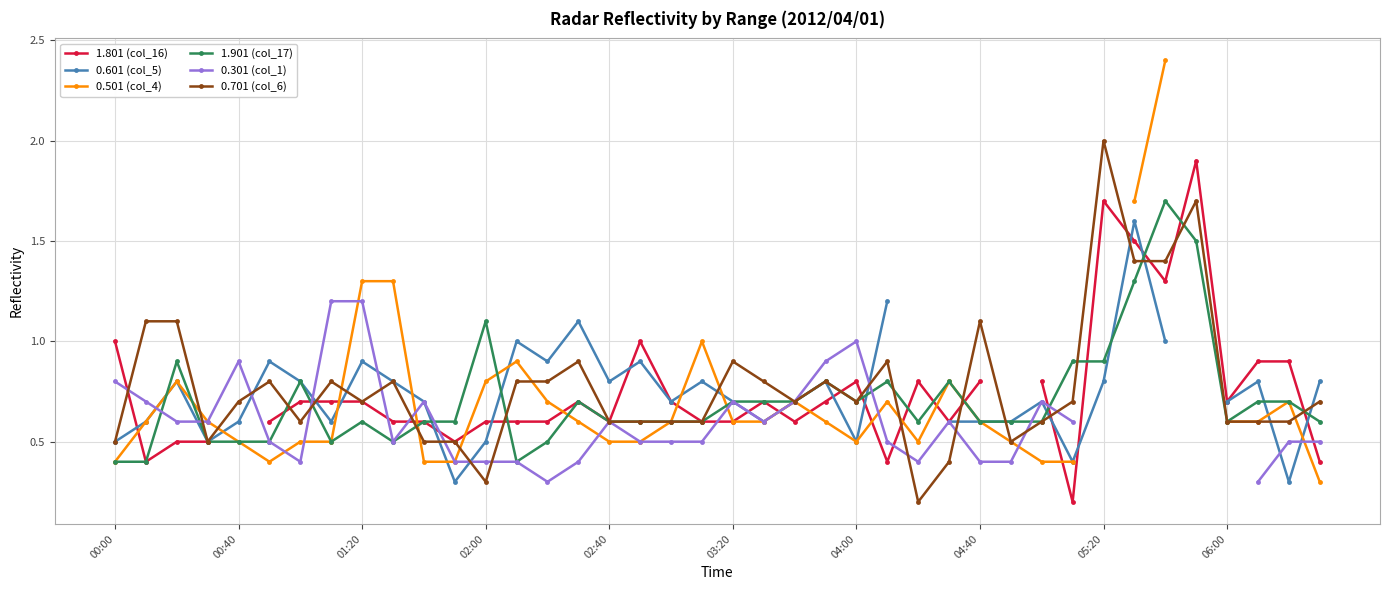

True or false: 1.901 (col_17) has more than 2 points higher than both neighbors.

True